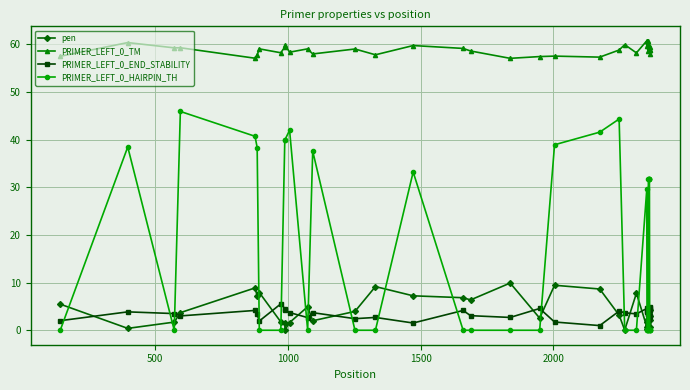

True or false: PRIMER_LEFT_0_TM and PRIMER_LEFT_0_HAIRPIN_TH cross at least once.

False